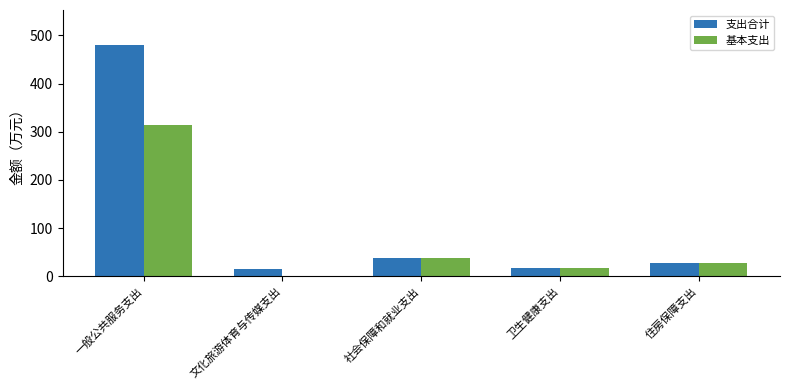

How many categories are shown in the chart?

5